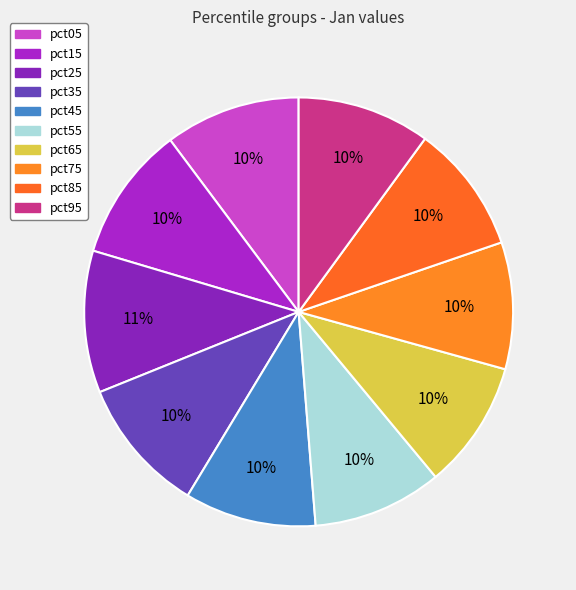

Which has a higher value, pct85 or pct95?

pct95